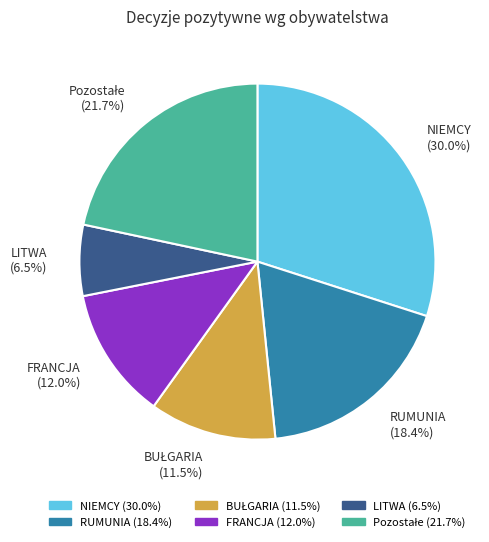

Do NIEMCY and FRANCJA together represent more than half of the pie?

No